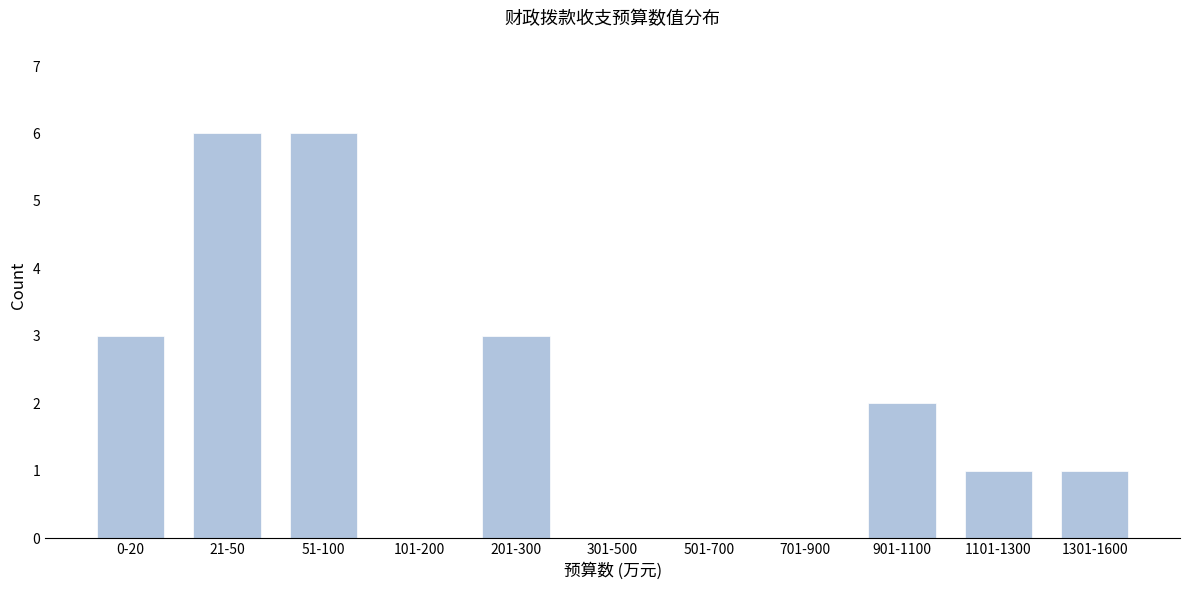

Reading left to right, transcribe all the data shown in this chart.

0-20=3	21-50=6	51-100=6	101-200=0	201-300=3	301-500=0	501-700=0	701-900=0	901-1100=2	1101-1300=1	1301-1600=1